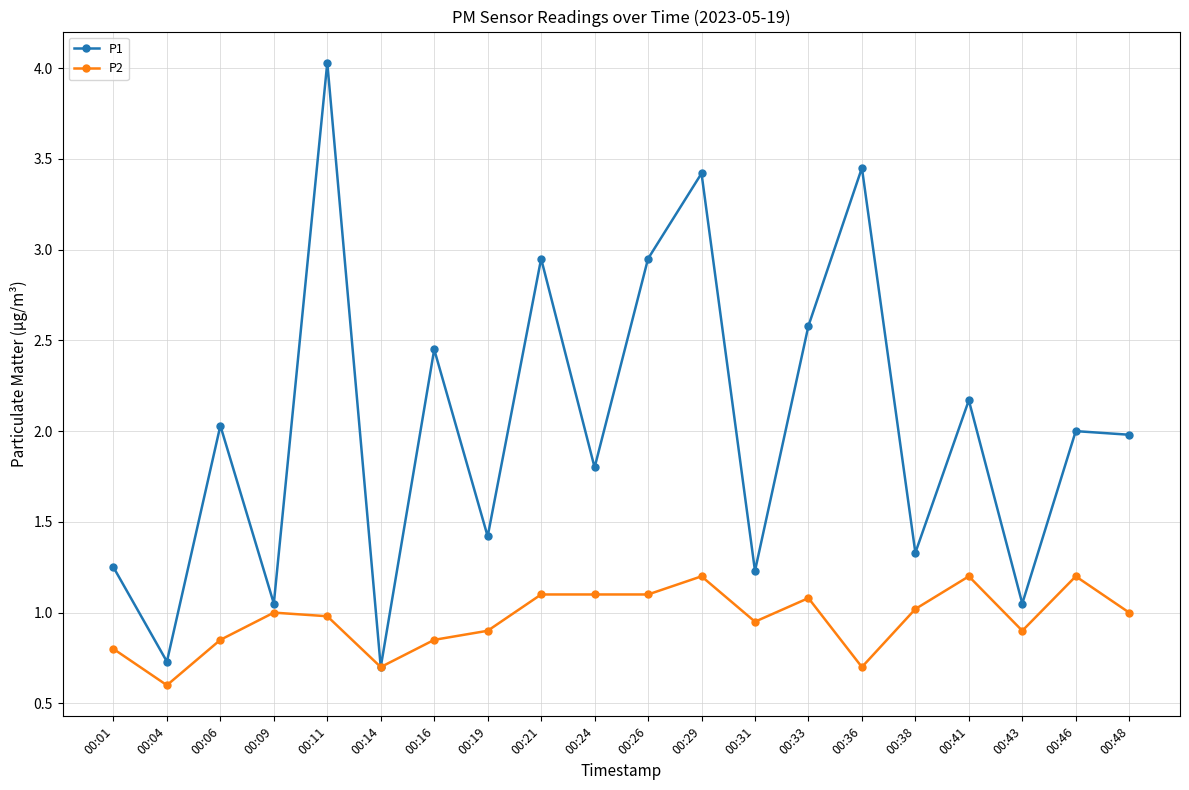

What is the value of the P1 point at the 20th from the left?

2.0